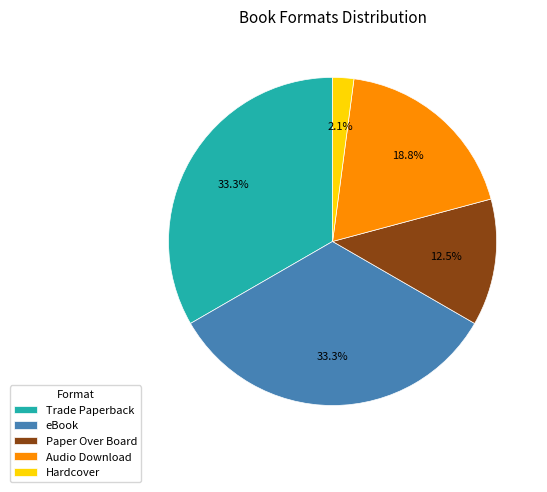

Count the number of slices in the pie.

5